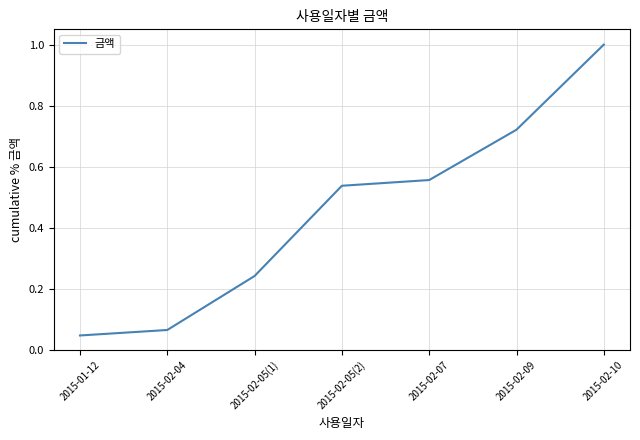

What position from the right is 2015-02-05(1)?

5